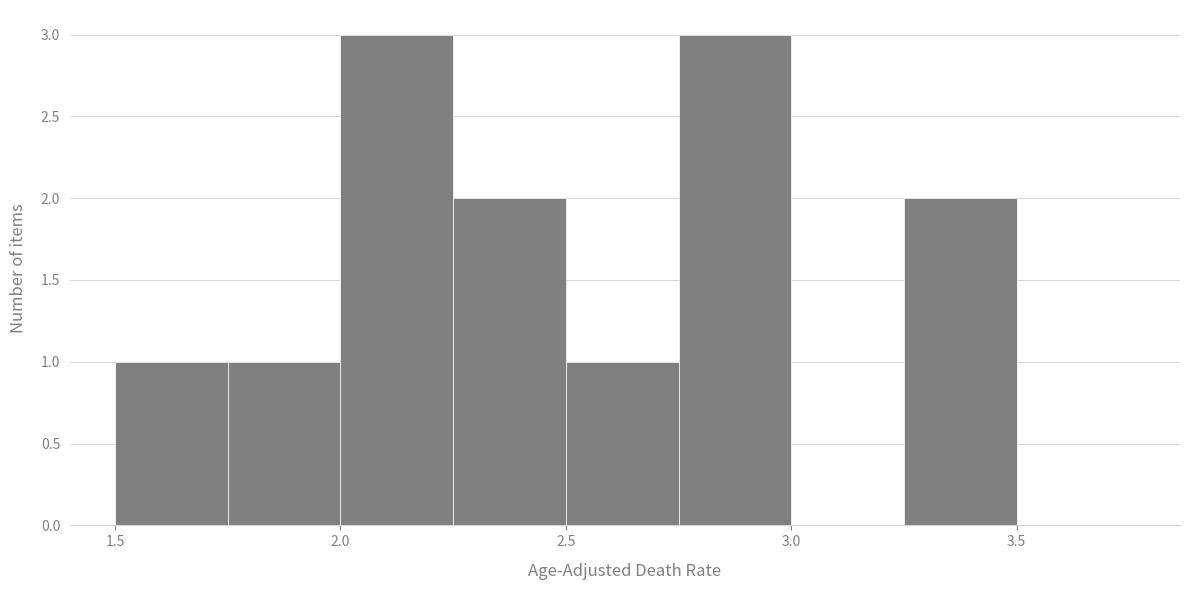

How tall is the bar that spans 1.50 to 1.75 on the x-axis? The values are not printed on the chart, so give them approximately, as read against the axis.

1